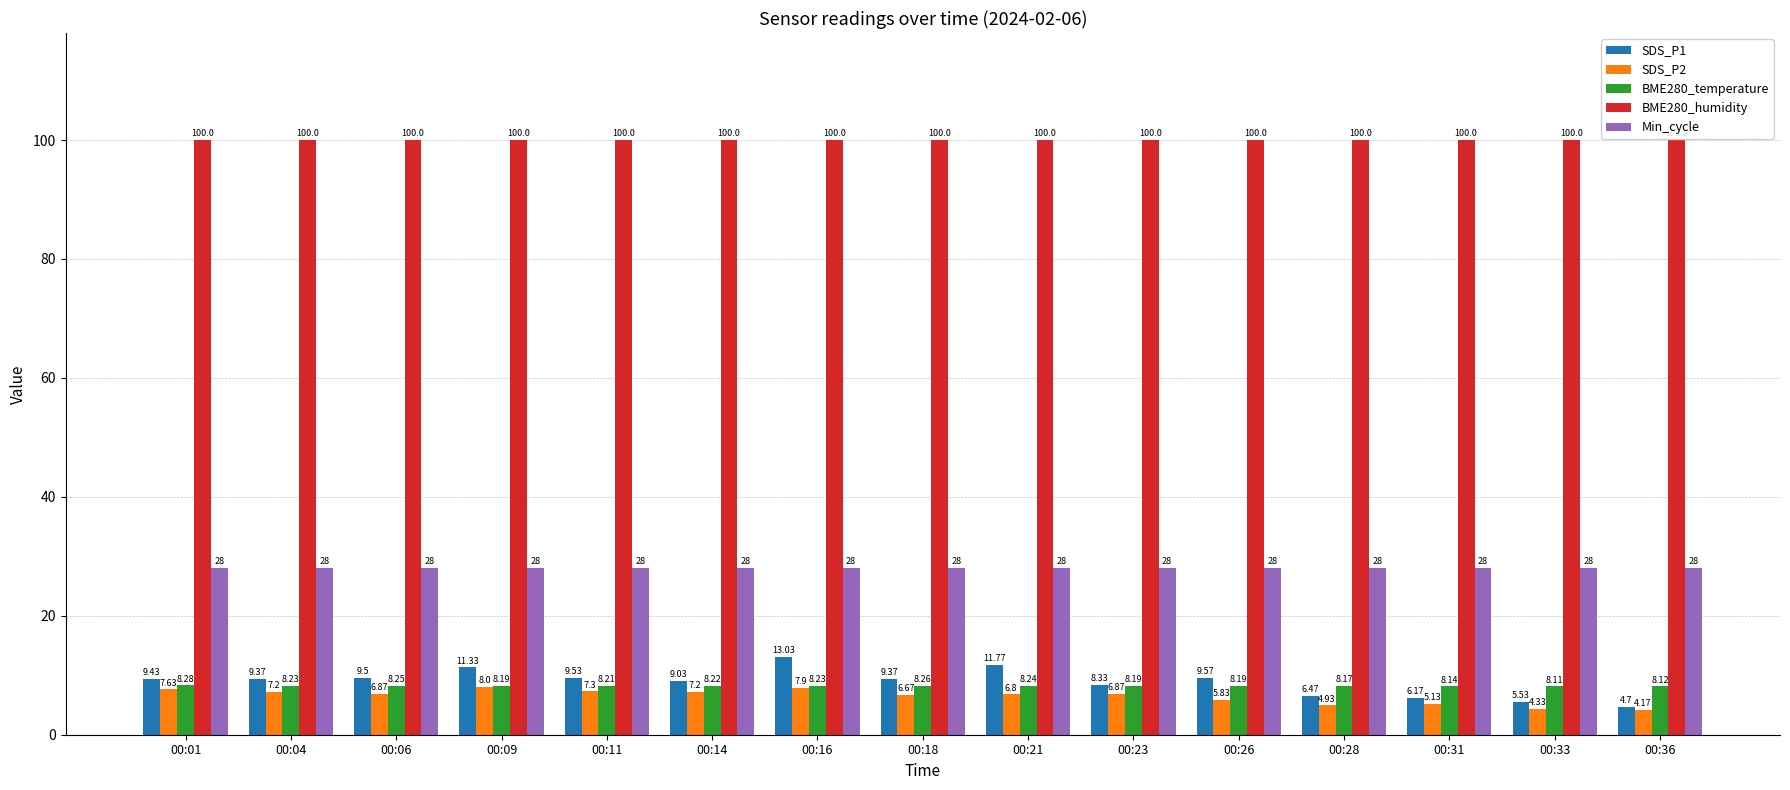

List the series in order of their peak value, lowest first.

SDS_P2, BME280_temperature, SDS_P1, Min_cycle, BME280_humidity